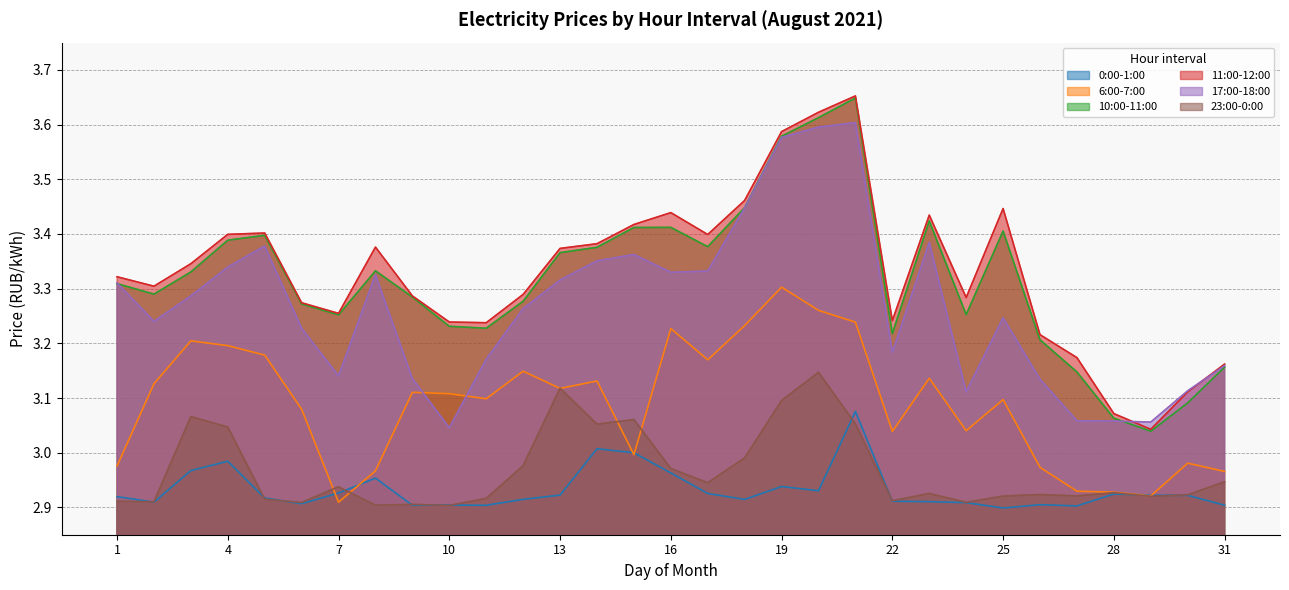

What are all the series names shown in the legend?

0:00-1:00, 6:00-7:00, 10:00-11:00, 11:00-12:00, 17:00-18:00, 23:00-0:00